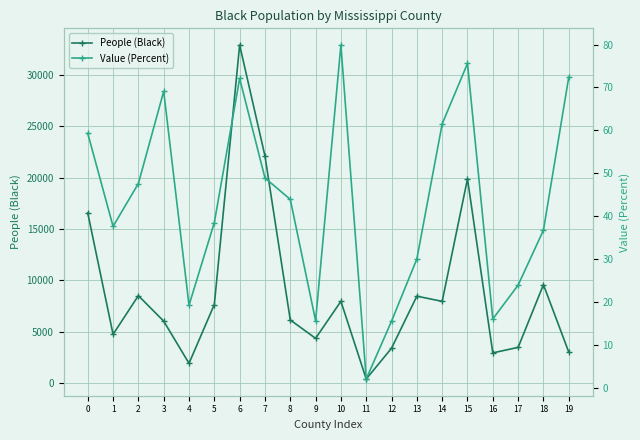

Read the Value (Percent) value at 13.

30.0